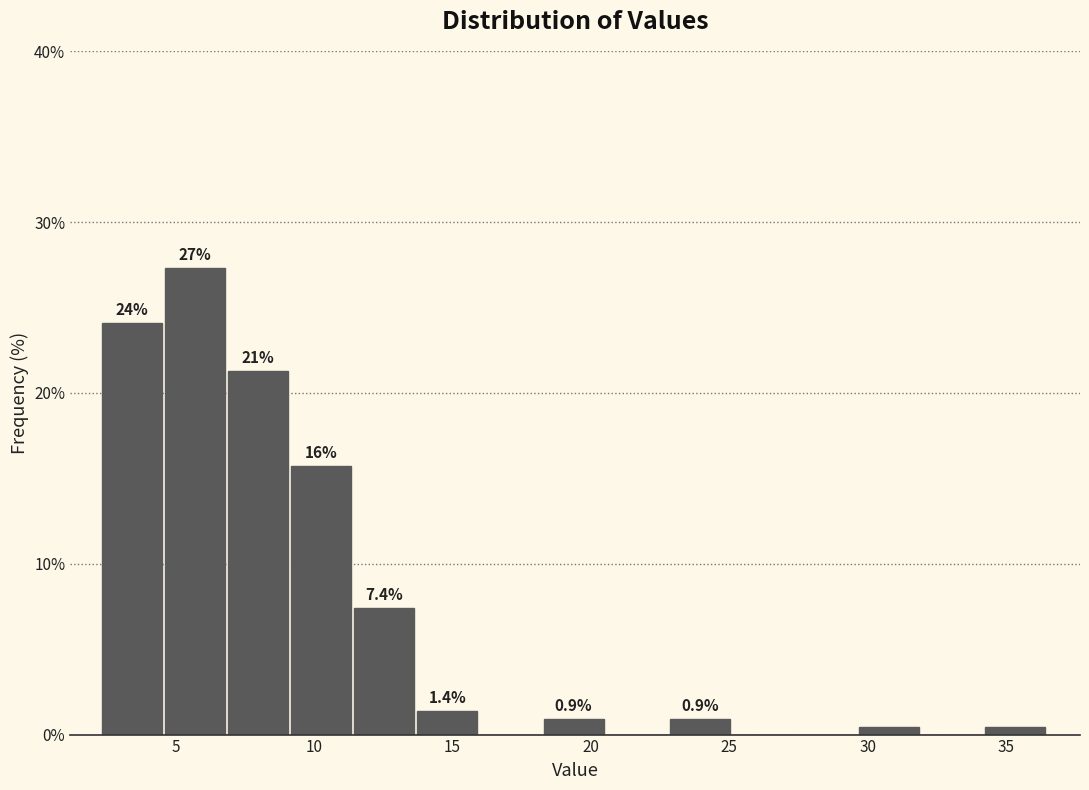

Over which range of the x-axis is the bar tallest?

4.5 to 7.0